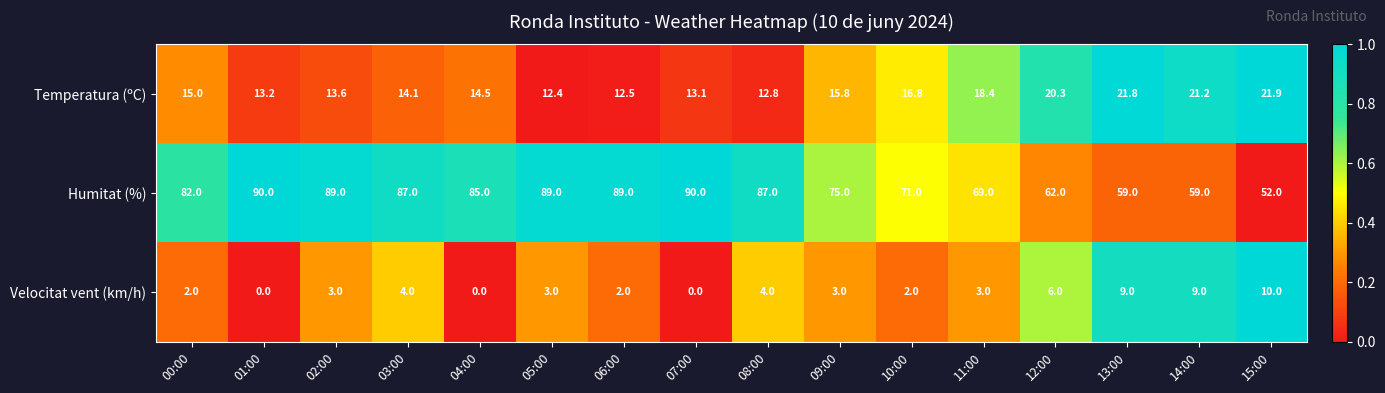

What is the average value of the Temperatura (ºC) series?

16.1